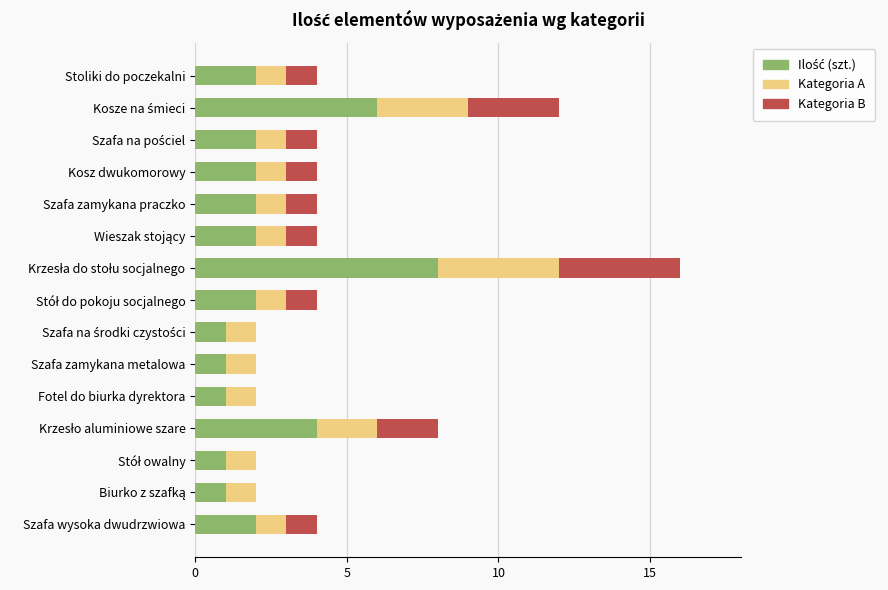

What is the total value across all series at Szafa wysoka dwudrzwiowa?

4